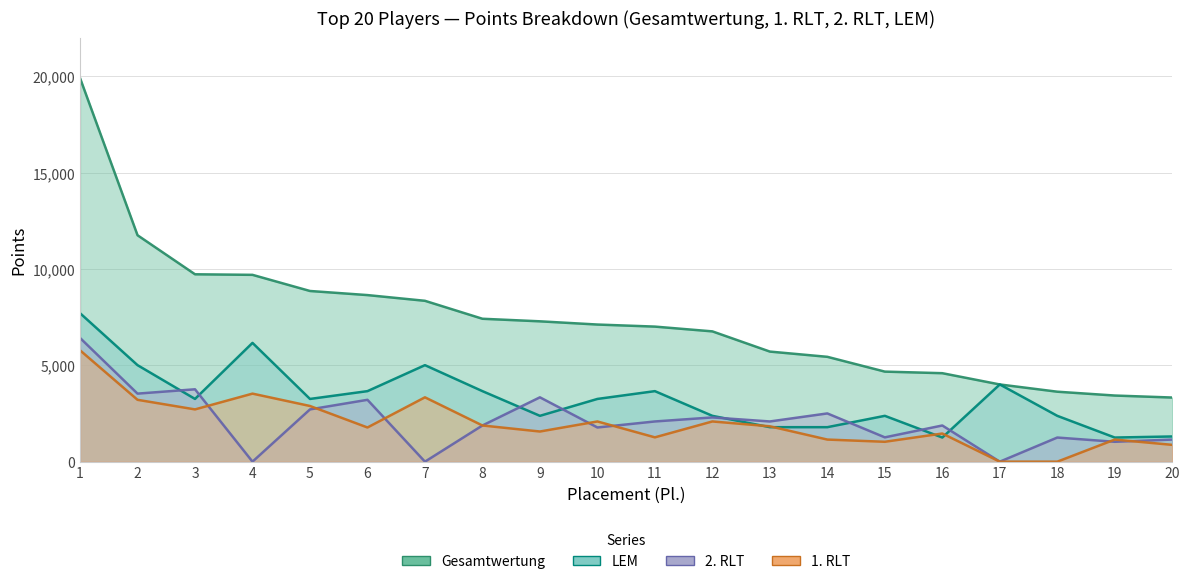

At which category does 2. RLT reach its first local valley?

2